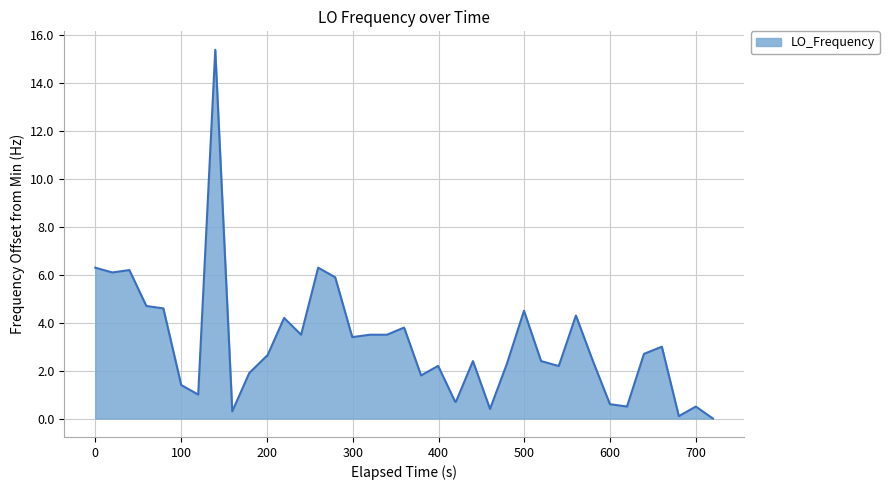

What is the difference between the maximum and minimum values?

15.4